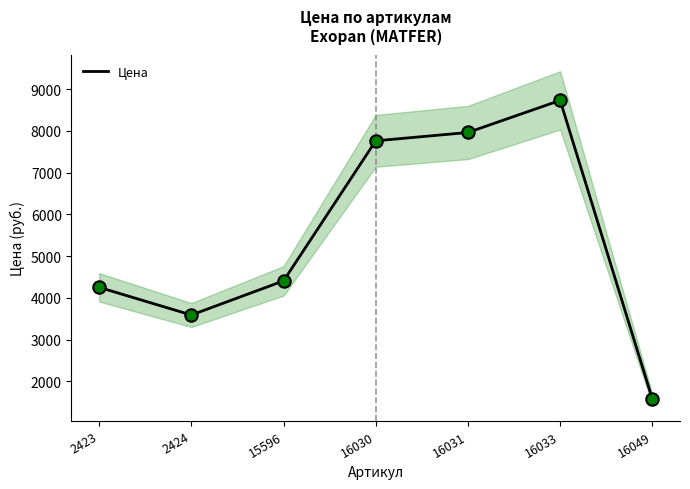

What is the change in value from 2423 to 2424?

-662